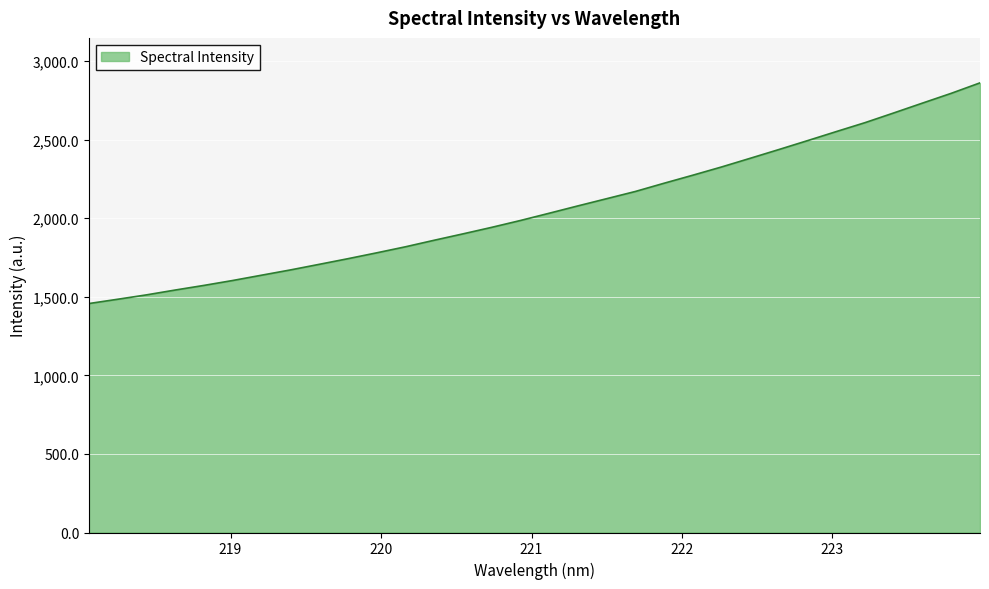

Count the number of categories in the chart.

32